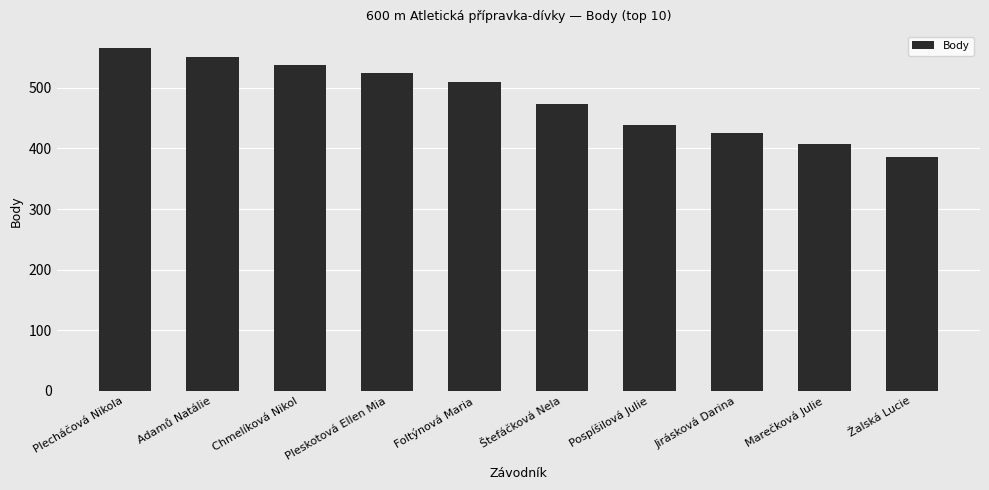

Which label corresponds to the smallest value in the chart?

Žalská Lucie